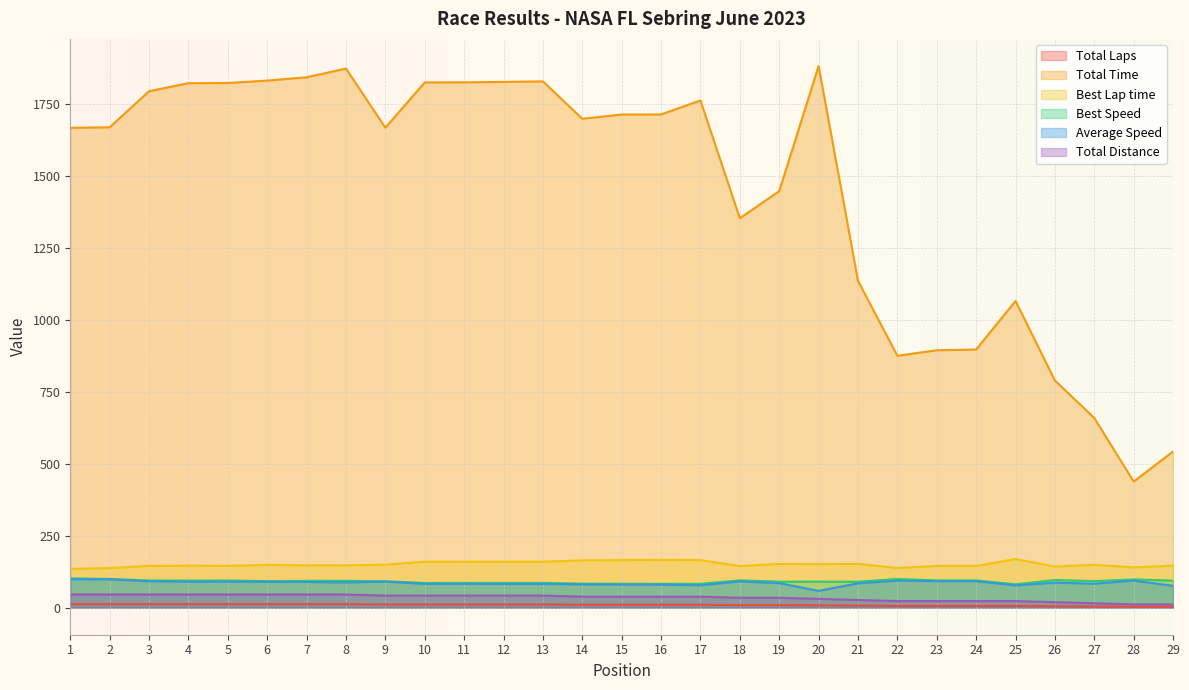

Where is Total Distance nearest to the value 28?

21